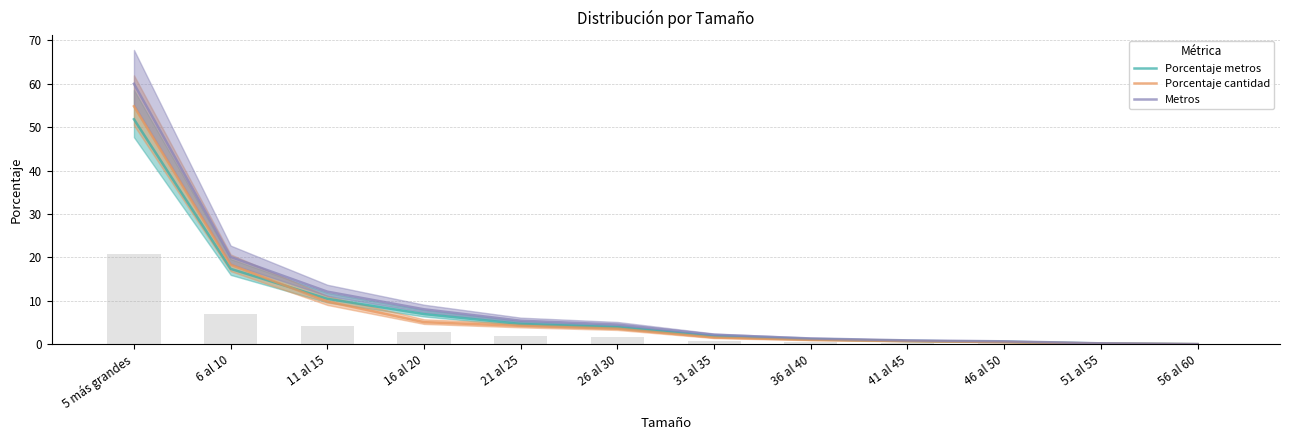

What is the average value of the Porcentaje metros series?

8.3